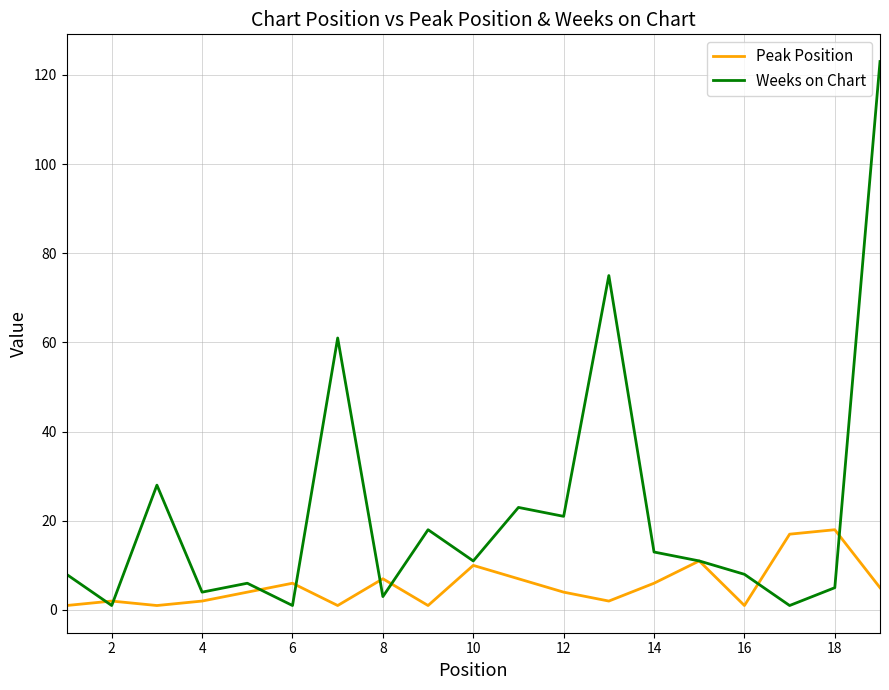

List the series in order of their peak value, highest first.

Weeks on Chart, Peak Position